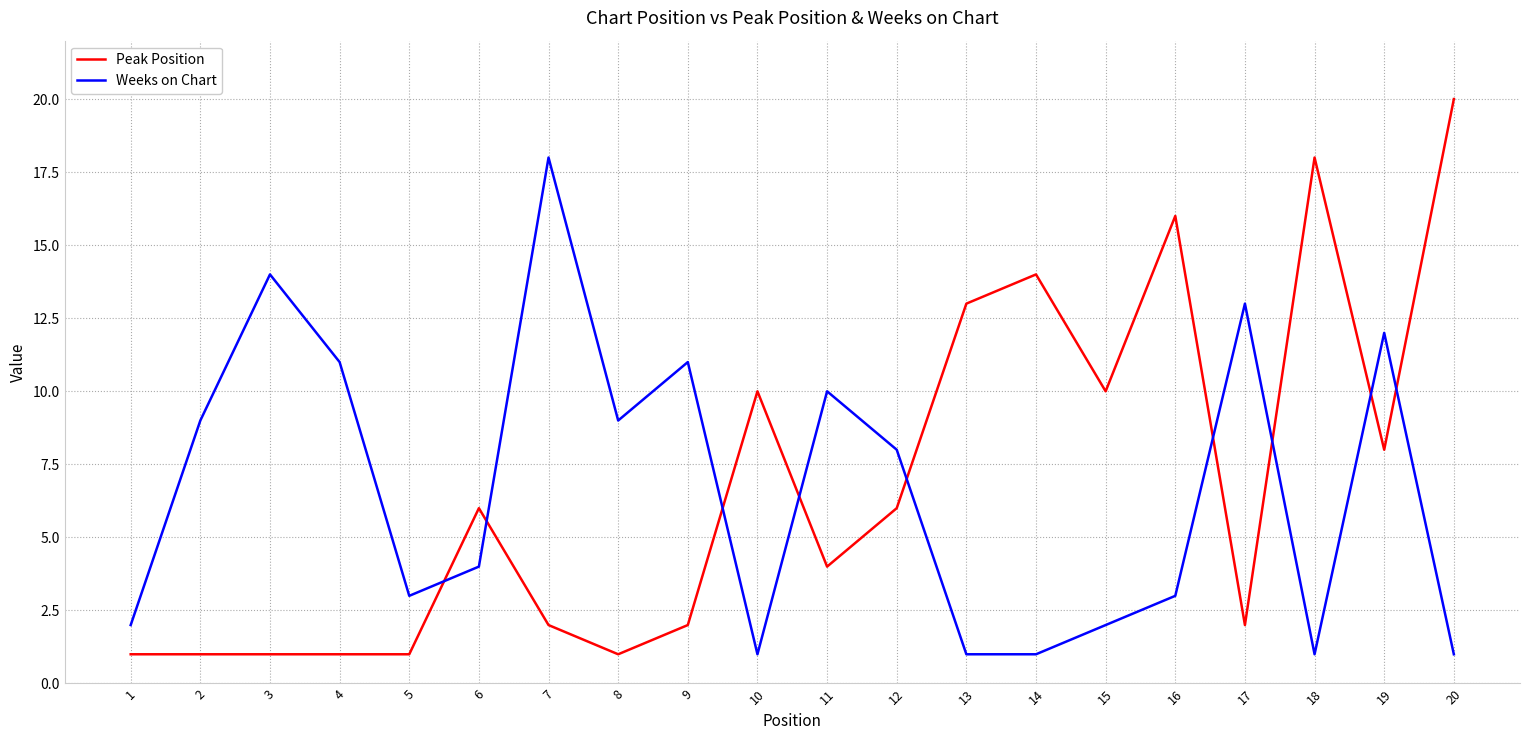

True or false: Peak Position has a value of 13 at 13.

True